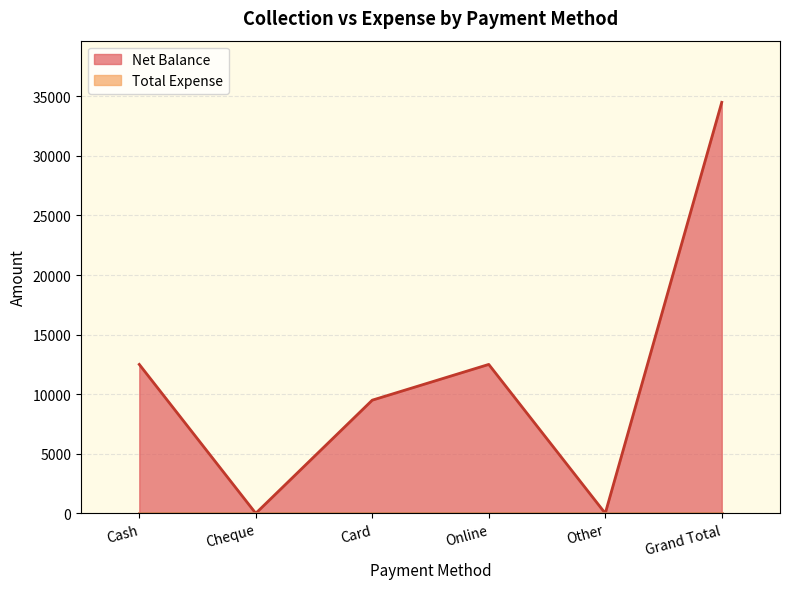

List the labels in order of value, smallest first.

Cheque, Other, Card, Cash, Online, Grand Total